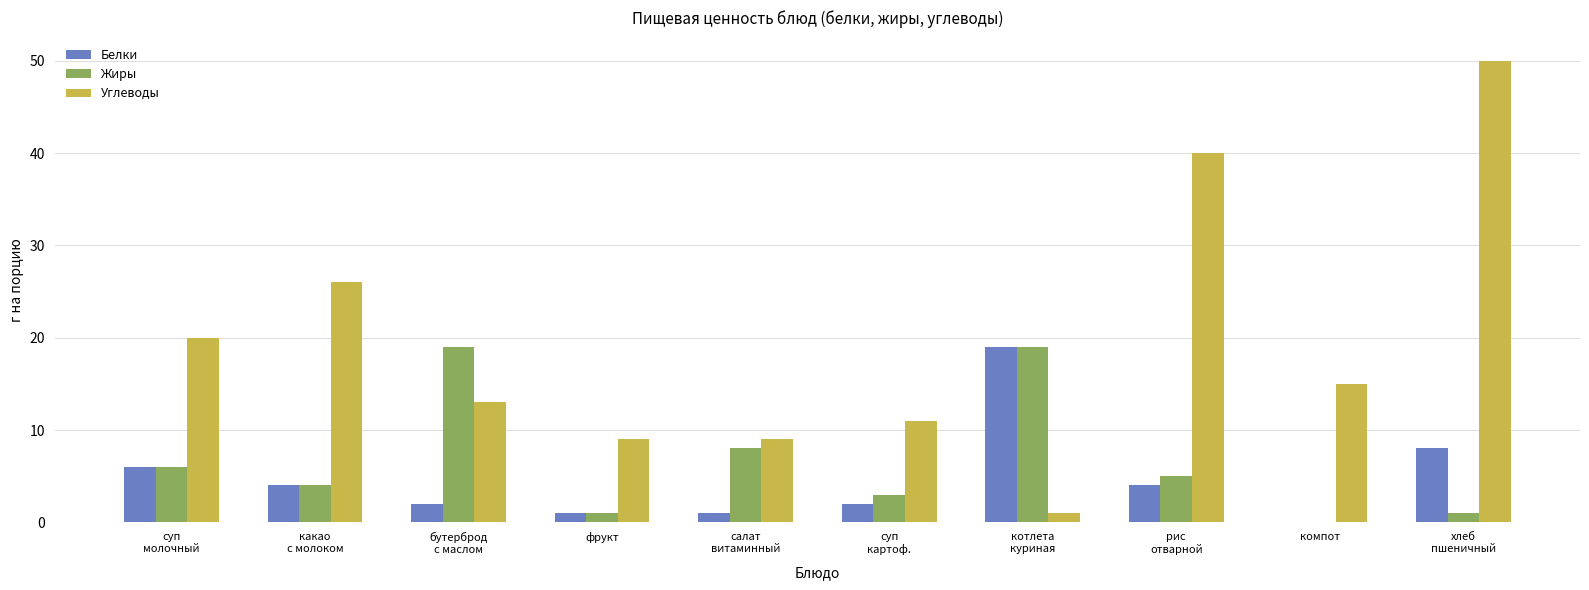

Reading left to right, extract all data points from this chart.

Белки: суп
молочный=6	какао
с молоком=4	бутерброд
с маслом=2	фрукт=1	салат
витаминный=1	суп
картоф.=2	котлета
куриная=19	рис
отварной=4	компот=0	хлеб
пшеничный=8
Жиры: суп
молочный=6	какао
с молоком=4	бутерброд
с маслом=19	фрукт=1	салат
витаминный=8	суп
картоф.=3	котлета
куриная=19	рис
отварной=5	компот=0	хлеб
пшеничный=1
Углеводы: суп
молочный=20	какао
с молоком=26	бутерброд
с маслом=13	фрукт=9	салат
витаминный=9	суп
картоф.=11	котлета
куриная=1	рис
отварной=40	компот=15	хлеб
пшеничный=50